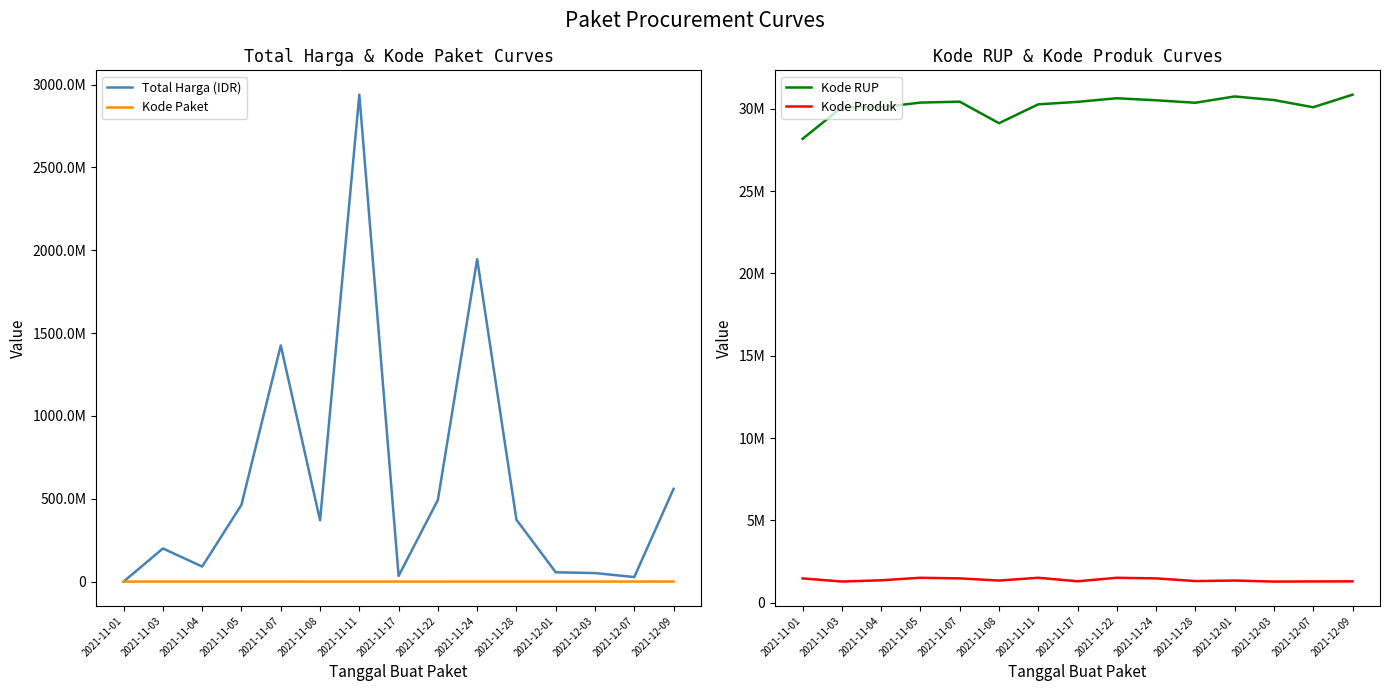

List the series in order of their peak value, highest first.

Total Harga (IDR), Kode RUP, Kode Produk, Kode Paket